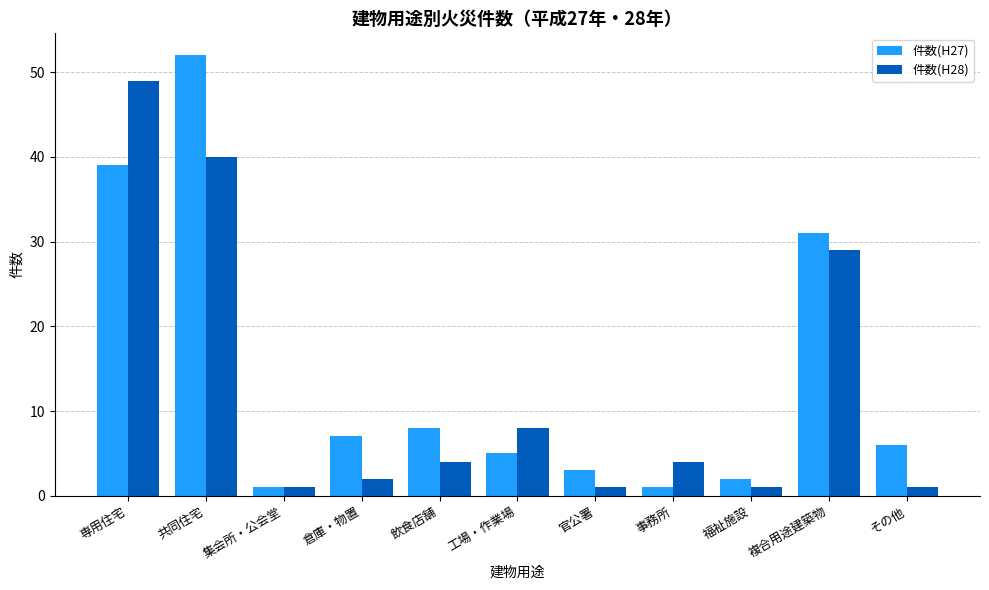

Reading left to right, list all the values displayed in this chart.

件数(H27): 39	52	1	7	8	5	3	1	2	31	6
件数(H28): 49	40	1	2	4	8	1	4	1	29	1